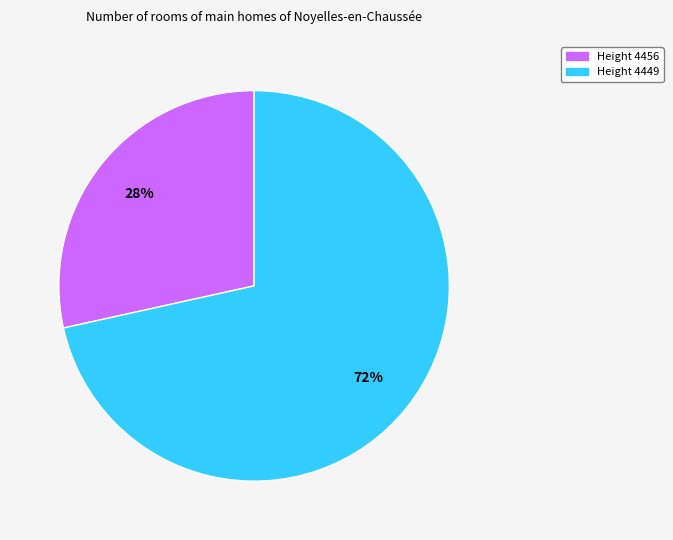

To the nearest percent, what portion does Height 4456 represent?

28%